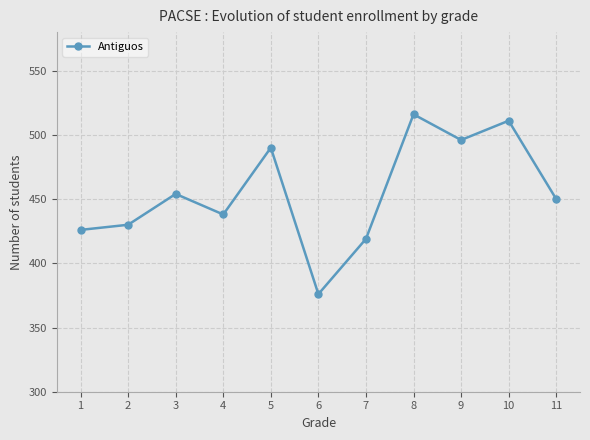

Where is the first local maximum?

3